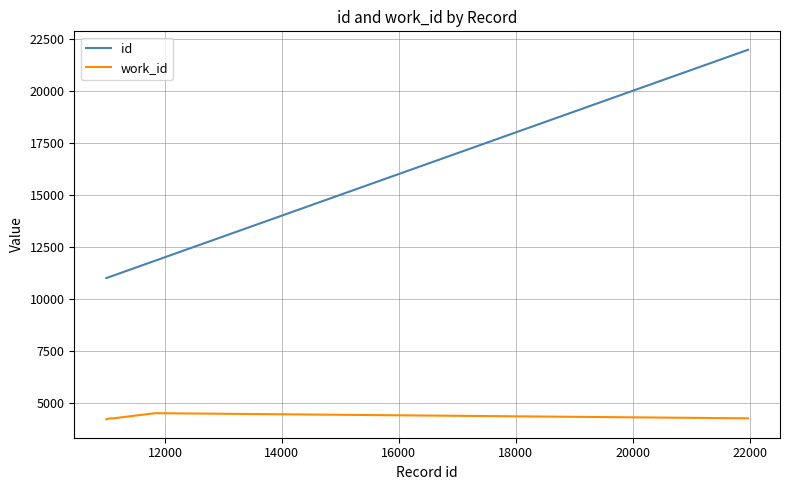

What is the difference between the maximum and second lowest values in the id series?

10973